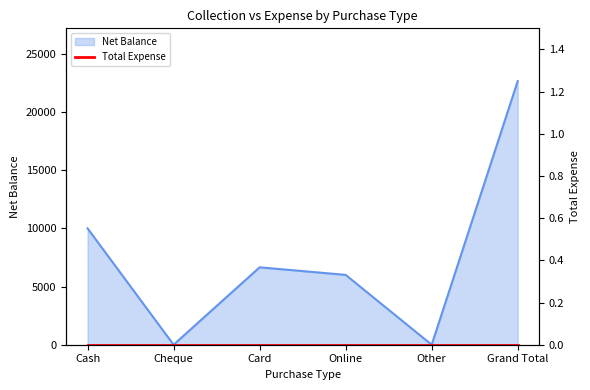

The value at Other is 12717. True or false?

False